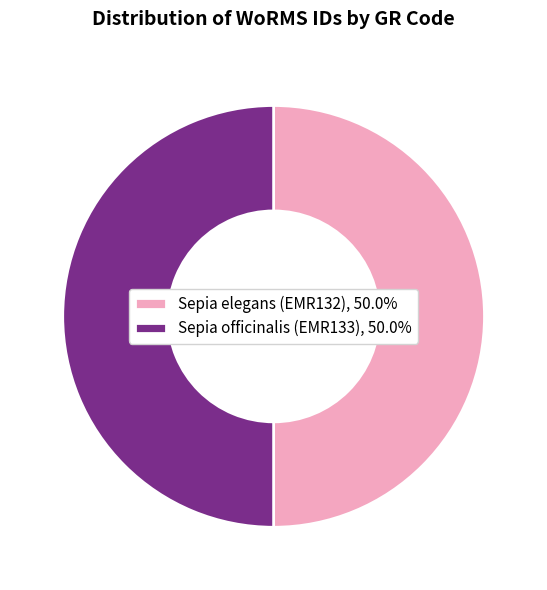

What is the ratio of the value at Sepia officinalis (EMR133) to the value at Sepia elegans (EMR132)?

1.0